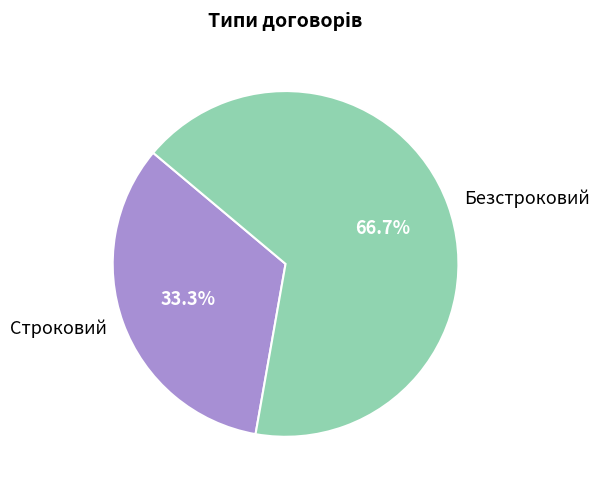

Does any single category account for the majority?

Yes